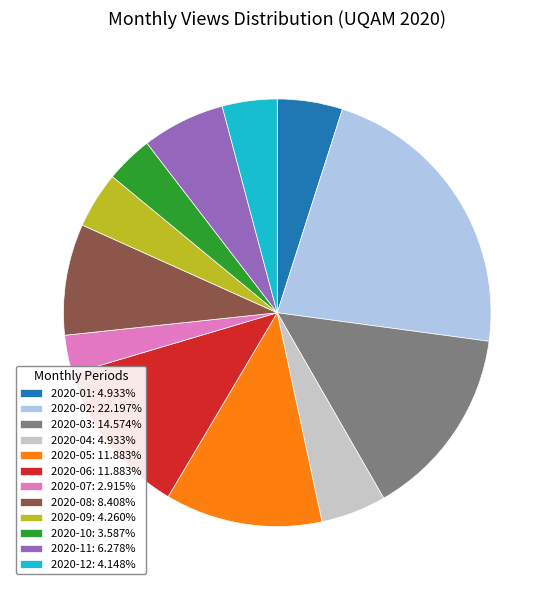

Approximately how many times larger is the value at 2020-01: 4.933% compared to 2020-08: 8.408%?

0.6